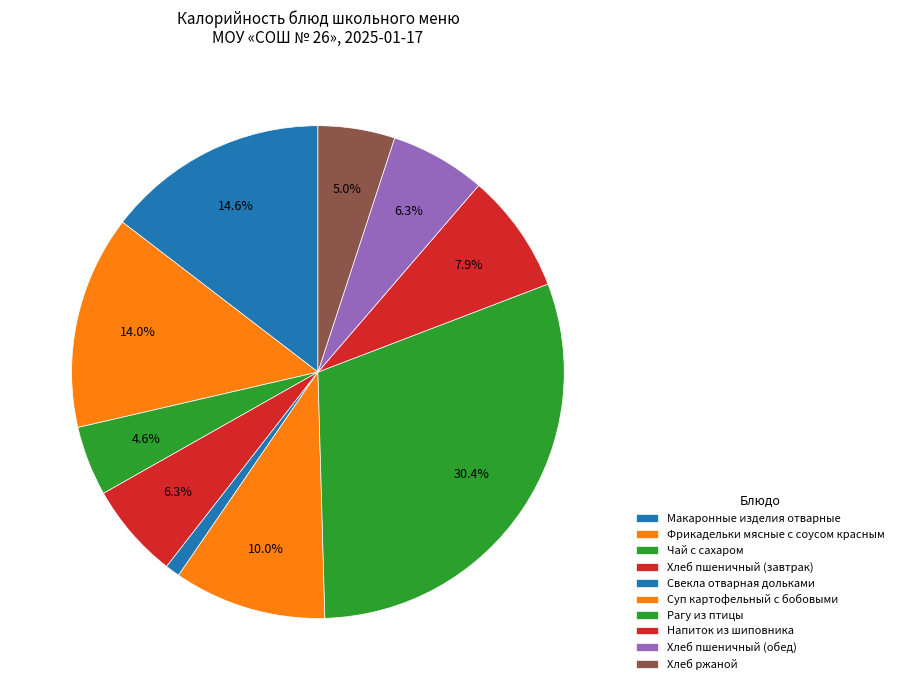

To the nearest percent, what is the difference between the largest and smallest slice percentages?

29%